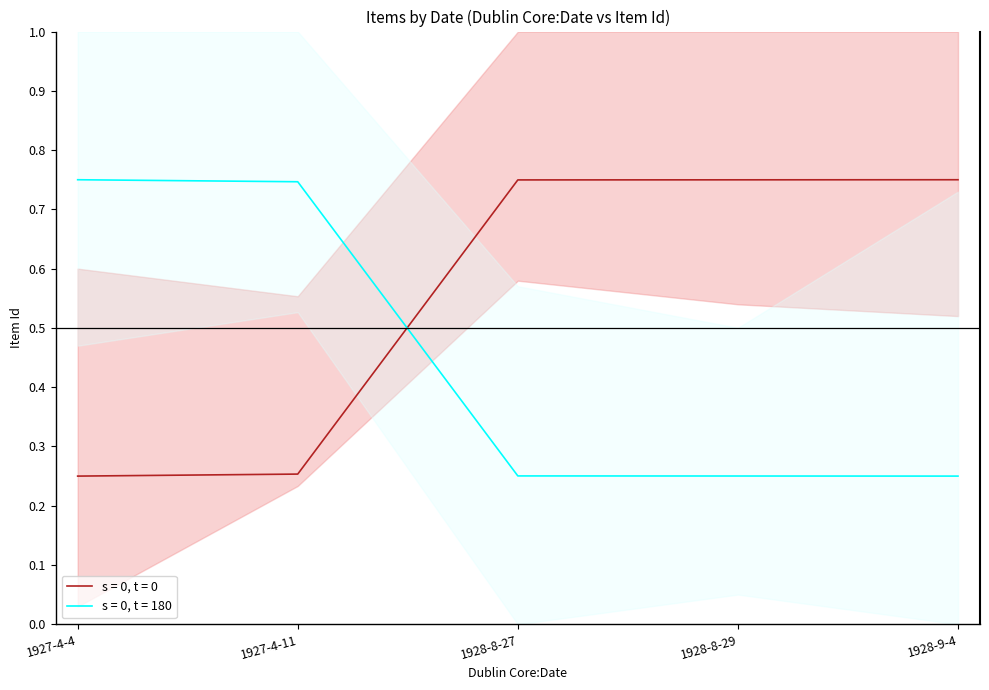

Is this an area chart (filled region under the line)?

No